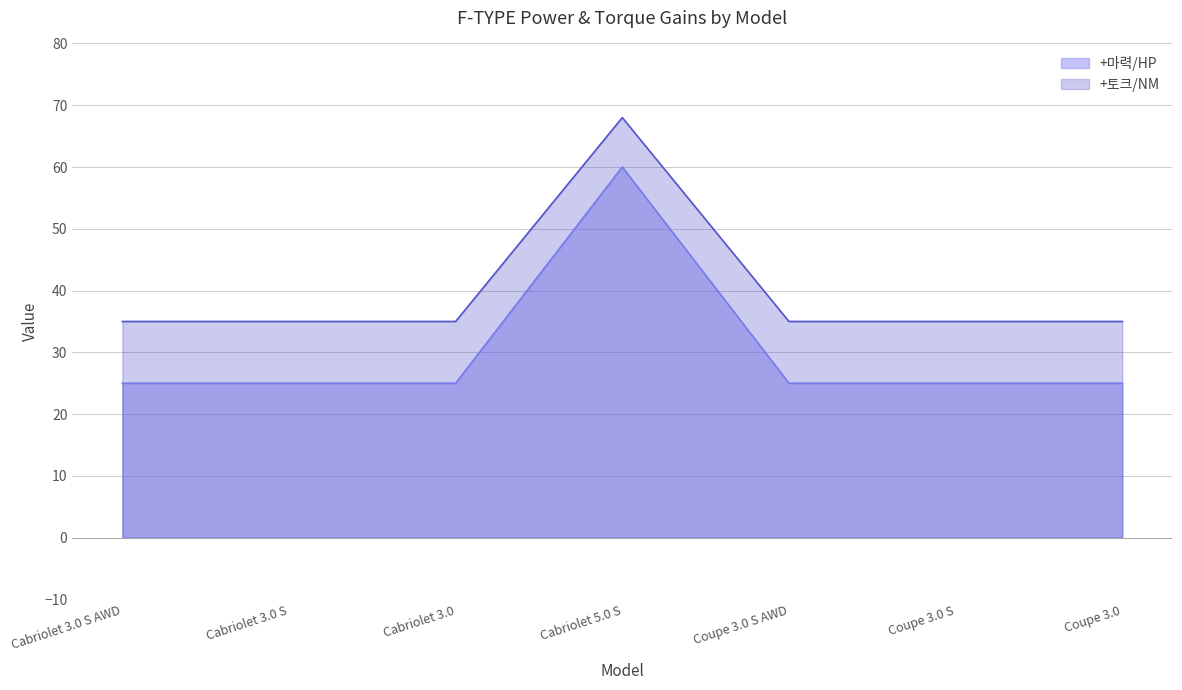

Reading left to right, what are all the values shown in this chart?

+推力/HP: 25	25	25	60	25	25	25
+토크/NM: 35	35	35	68	35	35	35